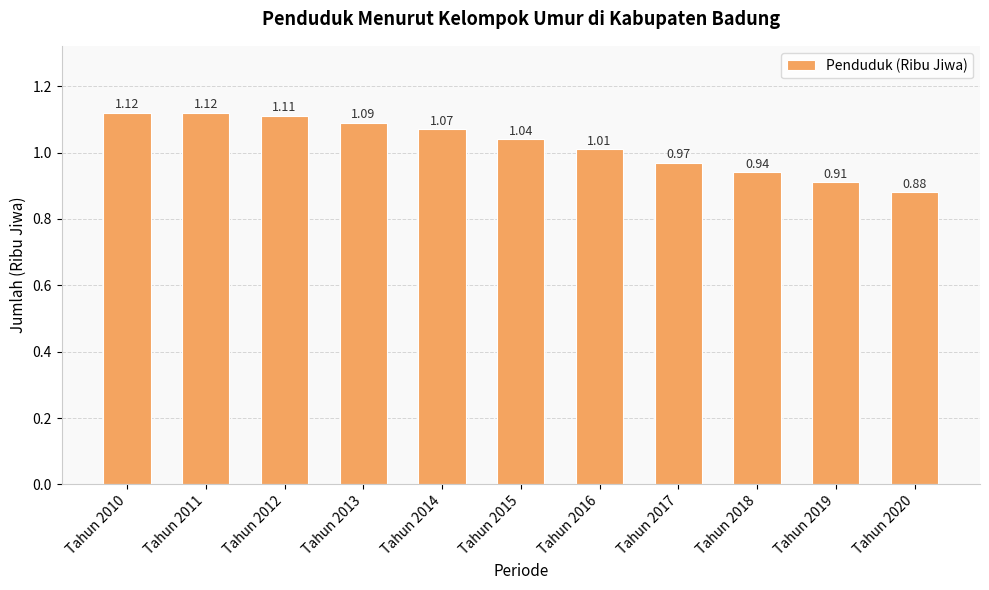

The chart shows a value of 0.7 at Tahun 2013. True or false?

False